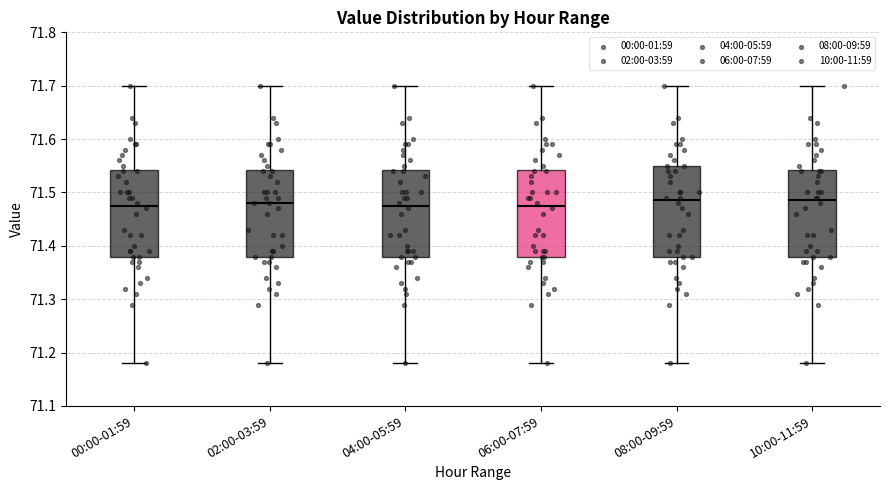

Reading left to right, transcribe this box plot: for each box, give where its median line is, the range the box spans, and where its two whiskers end, as read against the y-axis. The values are not printed on the chart, so give them approximately, as read against the axis.

00:00-01:59: median 71.48, box 71.38 to 71.54, whiskers 71.18 to 71.70
02:00-03:59: median 71.48, box 71.38 to 71.54, whiskers 71.18 to 71.70
04:00-05:59: median 71.48, box 71.38 to 71.54, whiskers 71.18 to 71.70
06:00-07:59: median 71.48, box 71.38 to 71.54, whiskers 71.18 to 71.70
08:00-09:59: median 71.49, box 71.38 to 71.55, whiskers 71.18 to 71.70
10:00-11:59: median 71.49, box 71.38 to 71.54, whiskers 71.18 to 71.70